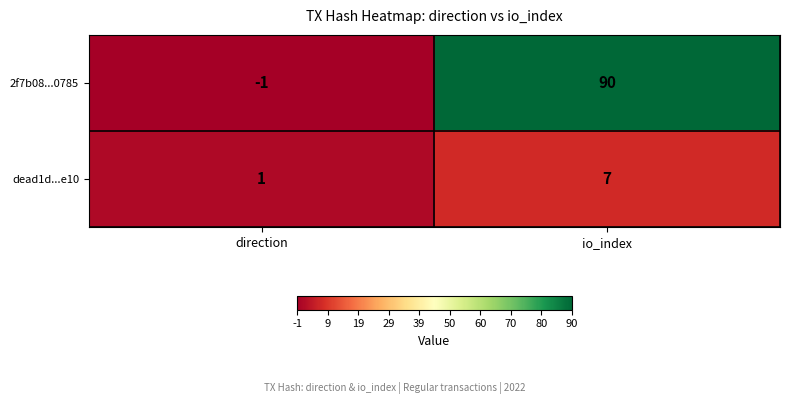

Which series has the largest range (max minus min)?

2f7b08...0785